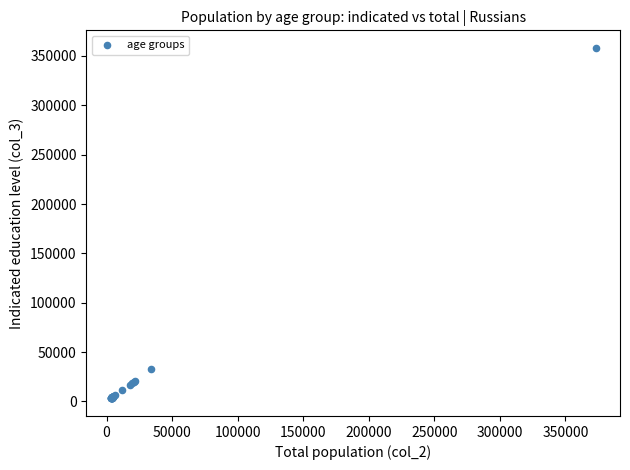

What Y value in the scatter plot is closest to 180600?

32407